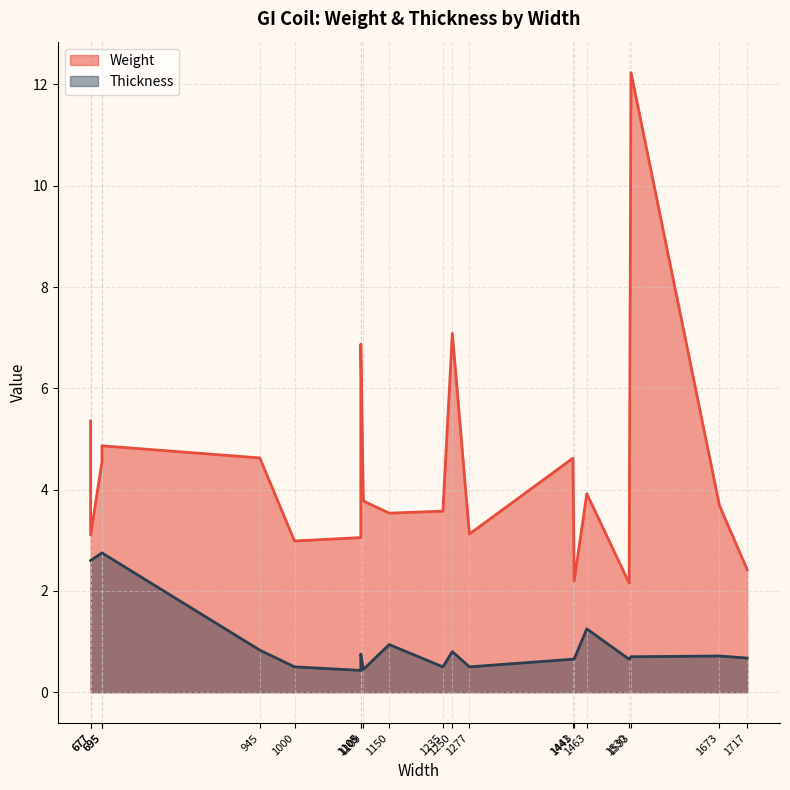

Does the chart have visible grid lines?

Yes